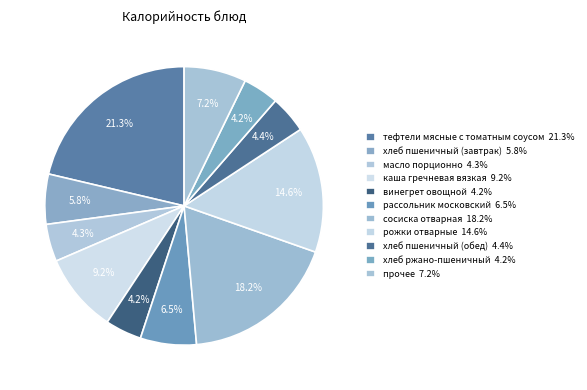

How many slices are in this pie chart?

11